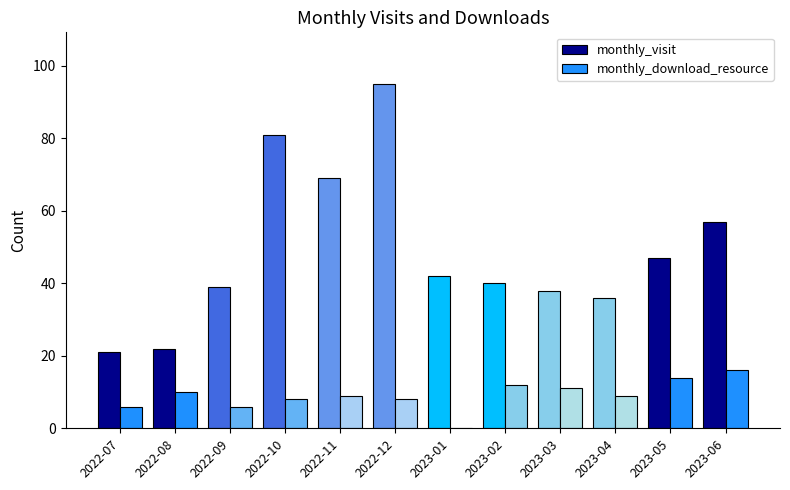

Reading right to left, extract all data points from this chart.

monthly_visit: 2023-06=57	2023-05=47	2023-04=36	2023-03=38	2023-02=40	2023-01=42	2022-12=95	2022-11=69	2022-10=81	2022-09=39	2022-08=22	2022-07=21
monthly_download_resource: 2023-06=16	2023-05=14	2023-04=9	2023-03=11	2023-02=12	2023-01=0	2022-12=8	2022-11=9	2022-10=8	2022-09=6	2022-08=10	2022-07=6